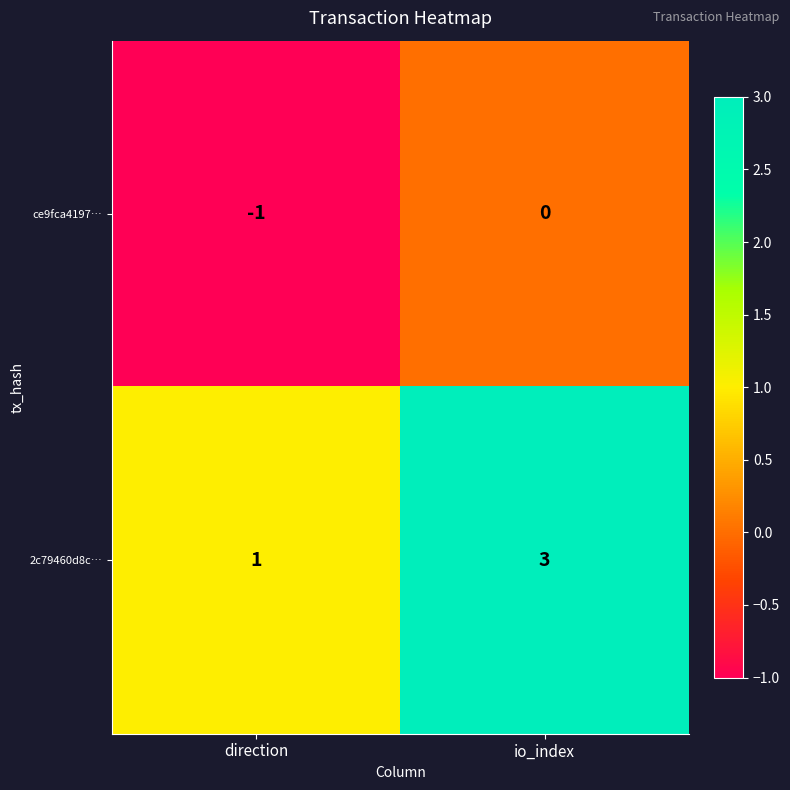

Which category has the lowest value in the ce9fca4197… series?

direction